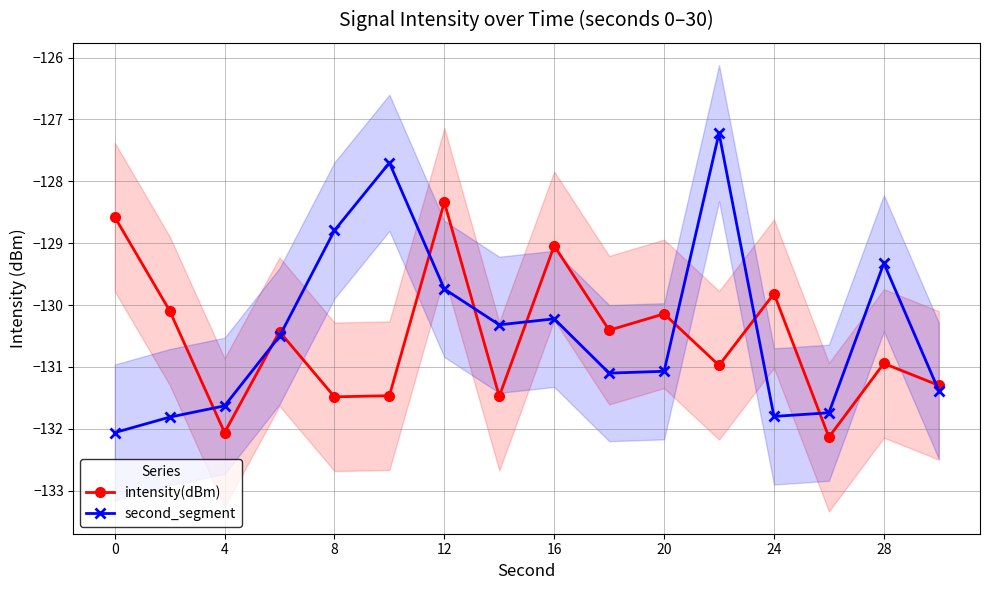

What is the total value across all series at 0?

-260.6